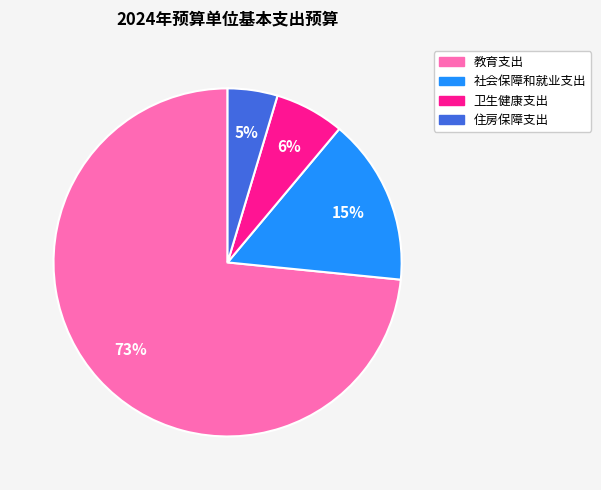

What is the largest slice in the pie chart?

教育支出